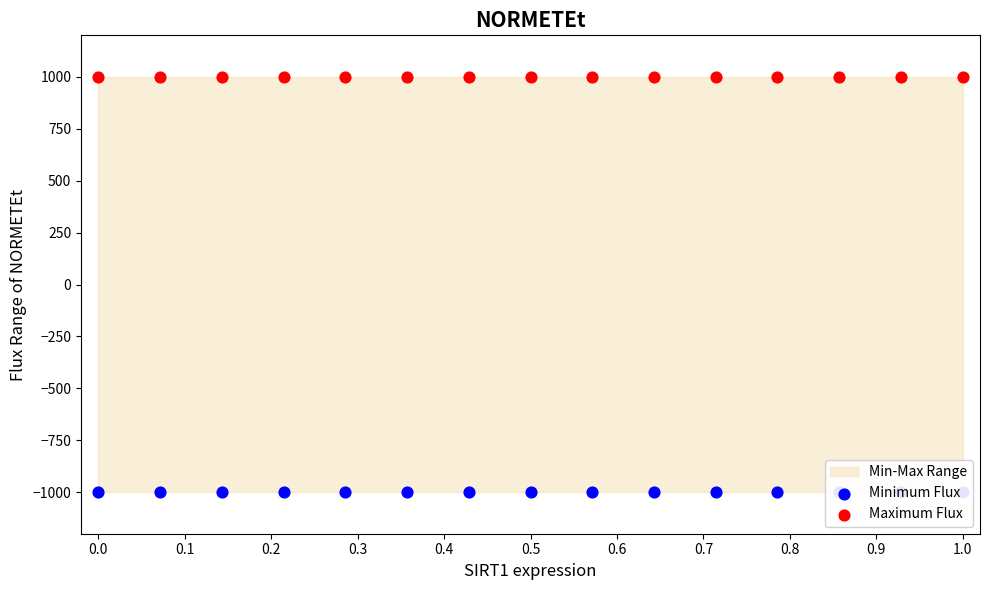

Is the value of Minimum Flux at 12 greater than the value of Maximum Flux at 0.4?

No